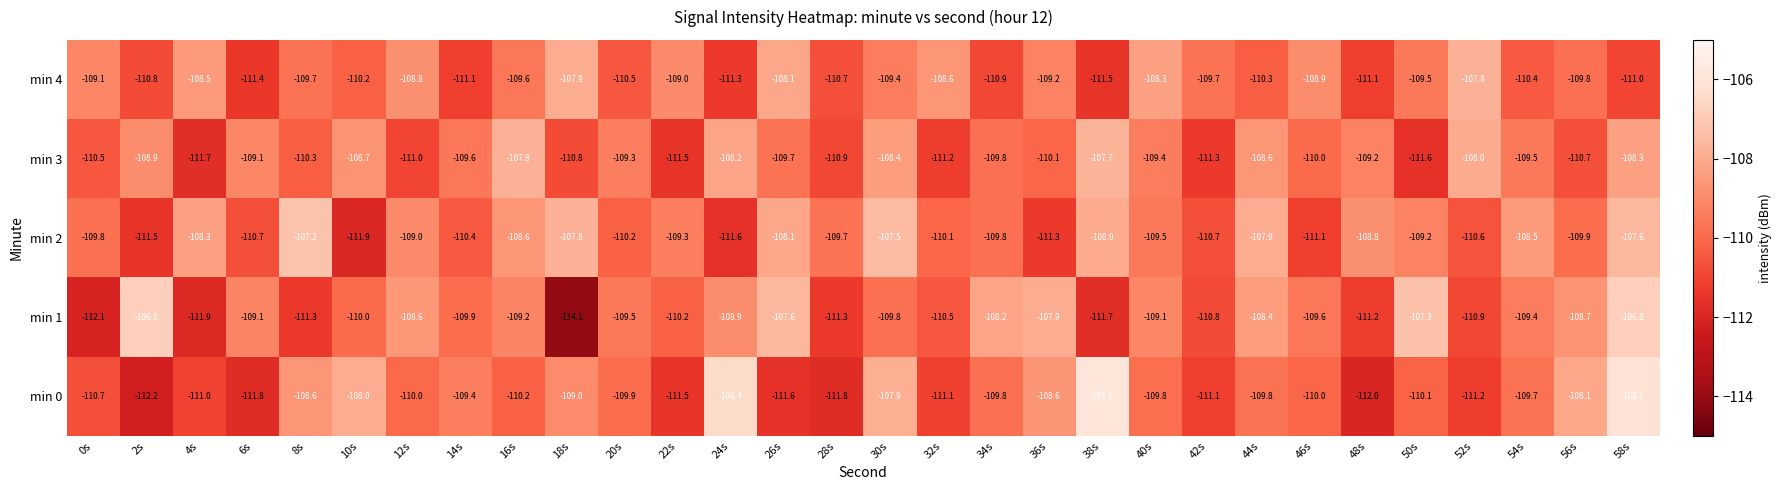

Where is min 2 nearest to the value -109?

12s